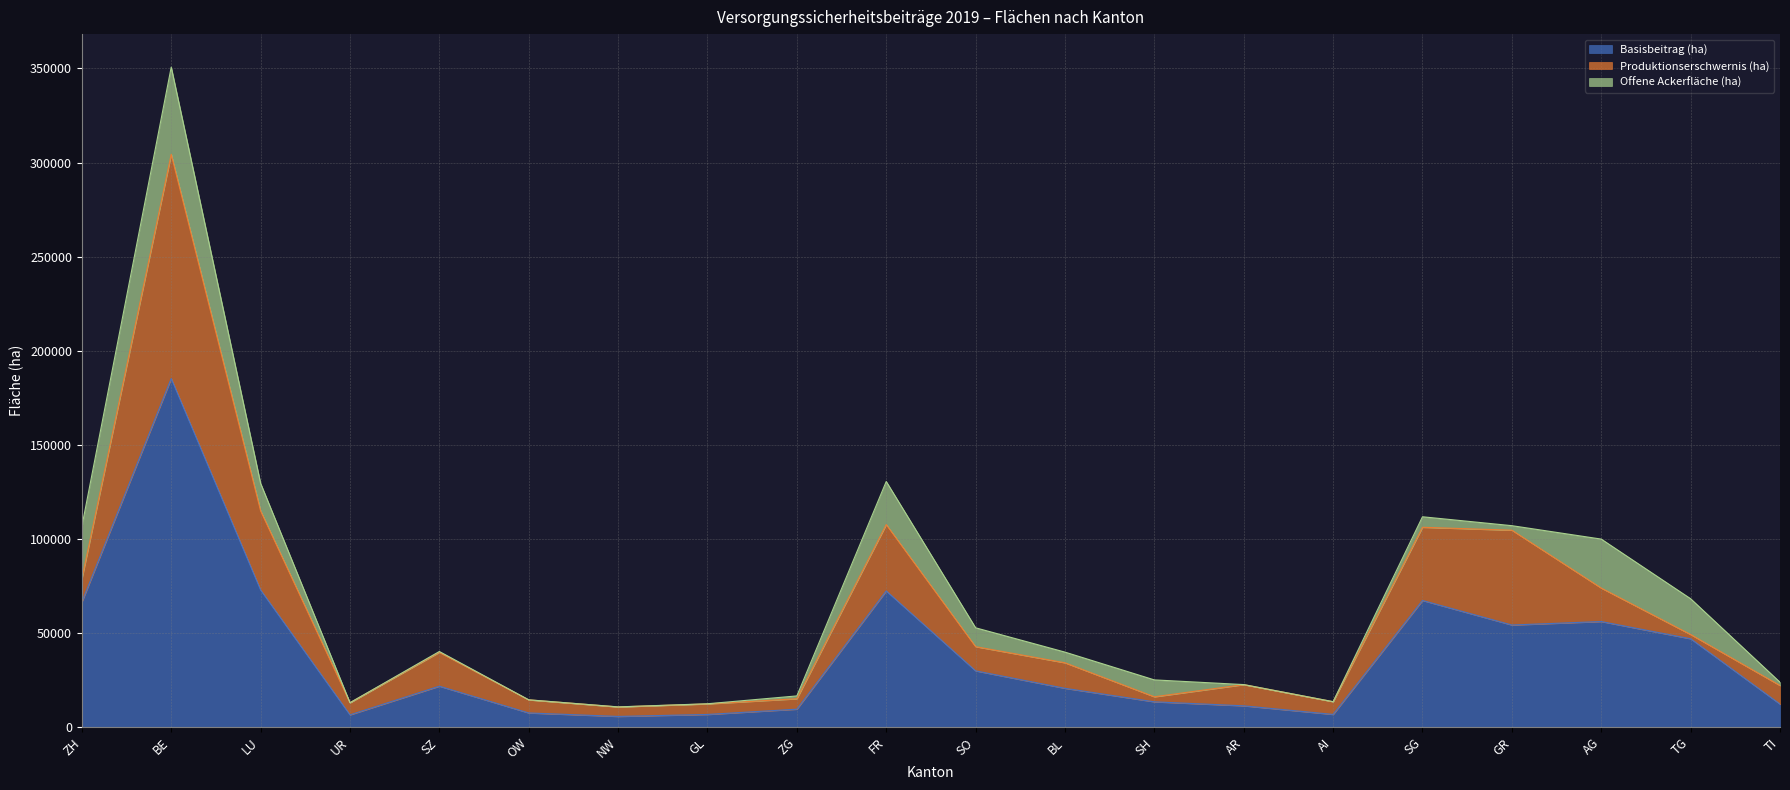

True or false: Basisbeitrag (ha) and Offene Ackerfläche (ha) intersect in this chart.

False